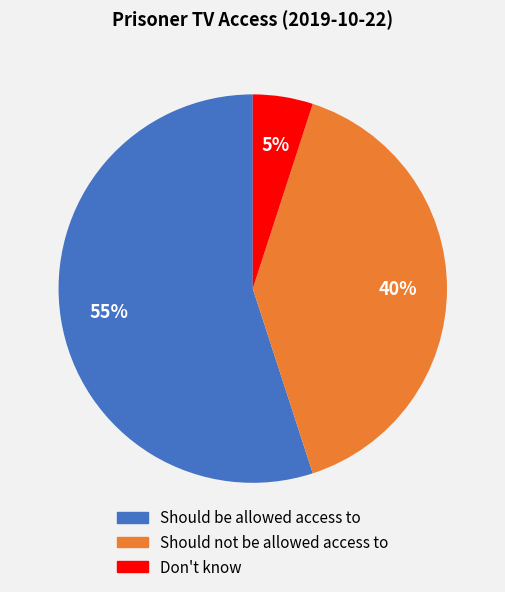

Do Don't know and Should be allowed access to together represent more than half of the pie?

Yes